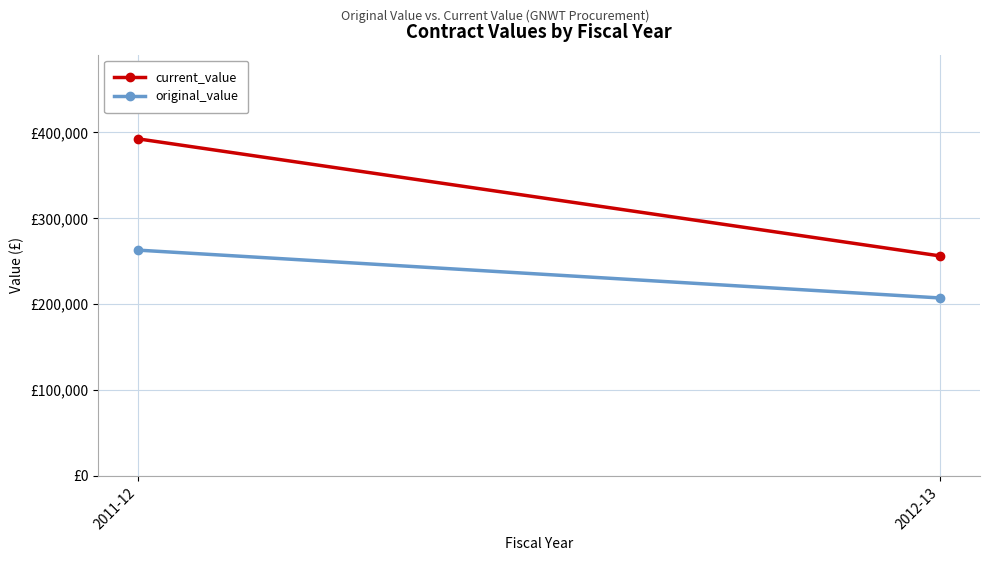

The value of original_value at 2011-12 is 395555.4. True or false?

False